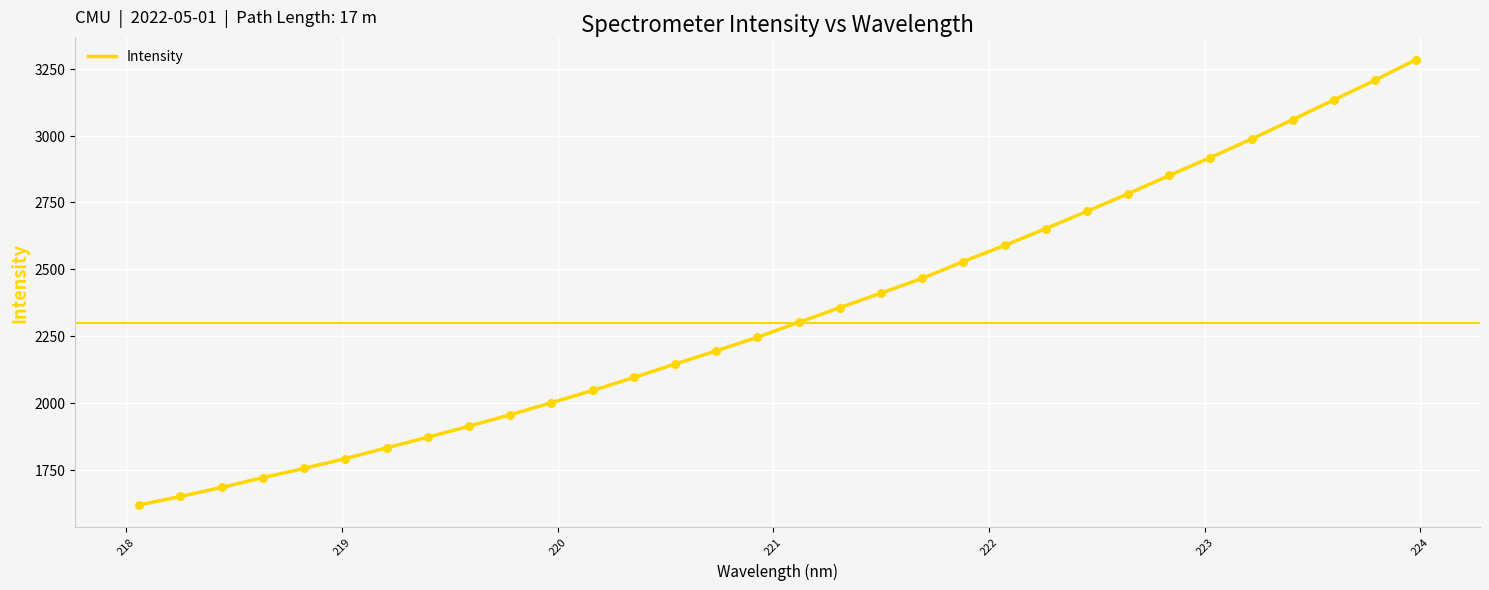

What is the smallest value displayed?

1618.4